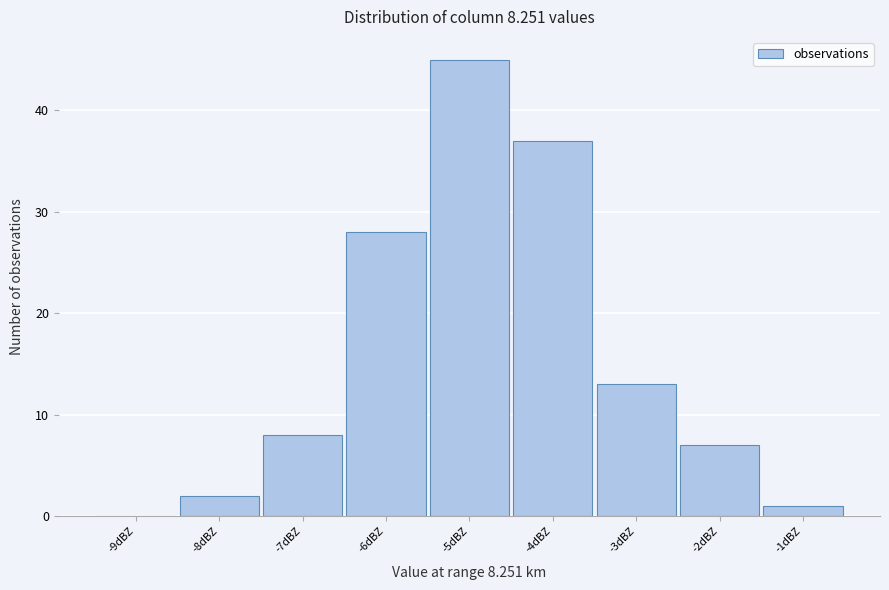

Reading right to left, list all the values displayed in this chart.

-1dBZ=1	-2dBZ=7	-3dBZ=13	-4dBZ=37	-5dBZ=45	-6dBZ=28	-7dBZ=8	-8dBZ=2	-9dBZ=0